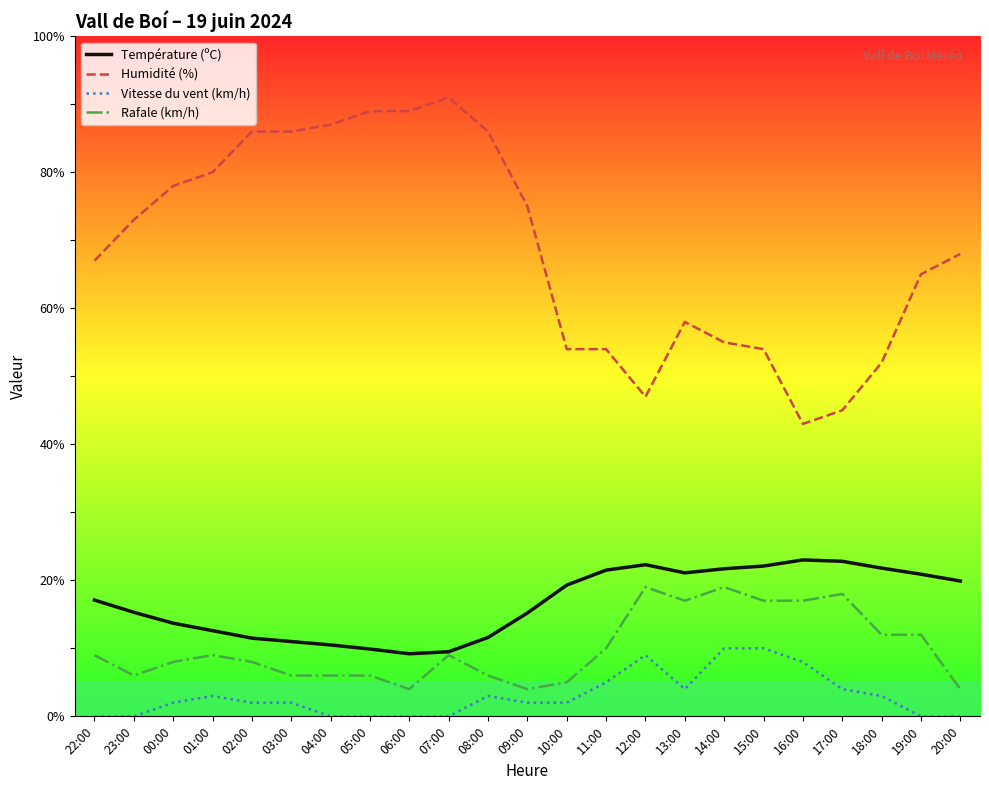

What are all the series names shown in the legend?

Température (ºC), Humidité (%), Vitesse du vent (km/h), Rafale (km/h)